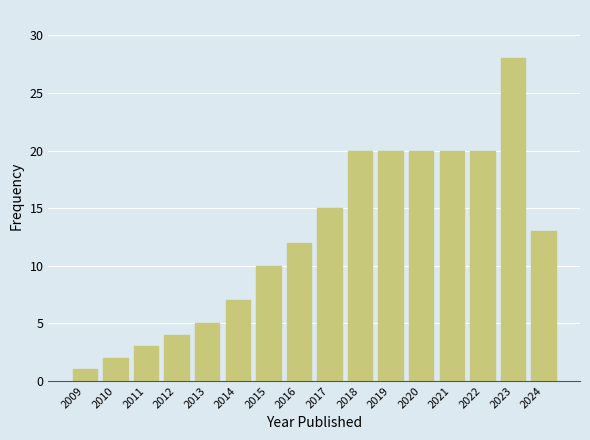

Reading left to right, extract all data points from this chart.

1	2	3	4	5	7	10	12	15	20	20	20	20	20	28	13